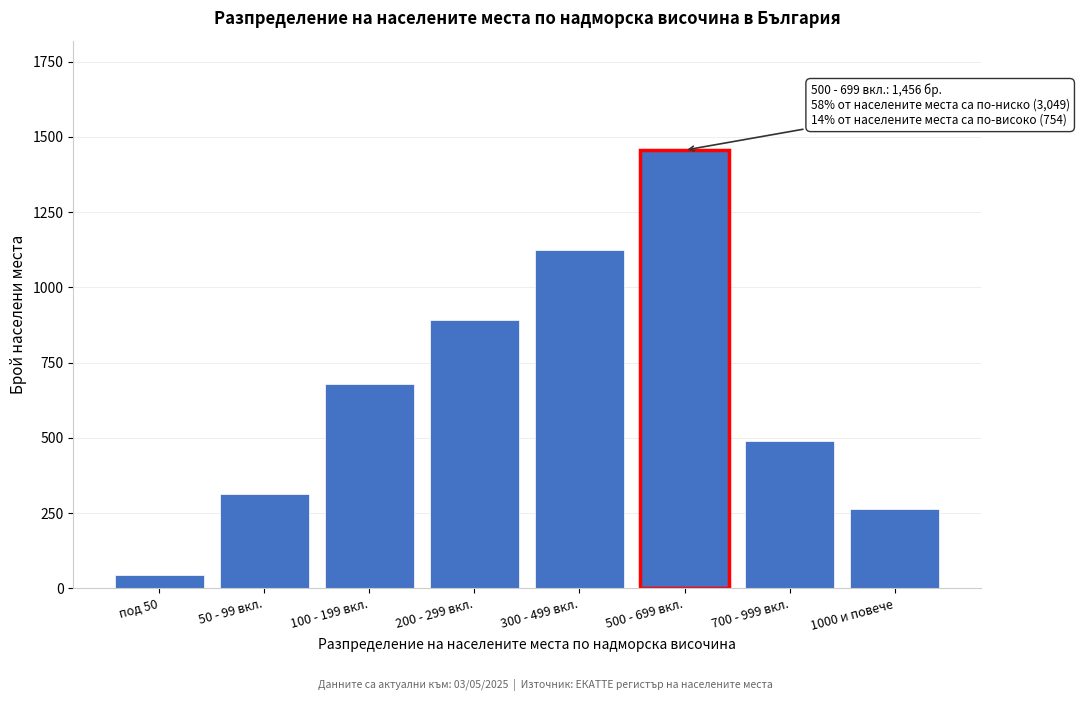

Reading right to left, list all the values displayed in this chart.

1000 и повече=265	700 - 999 вкл.=489	500 - 699 вкл.=1456	300 - 499 вкл.=1123	200 - 299 вкл.=891	100 - 199 вкл.=678	50 - 99 вкл.=312	под 50=45